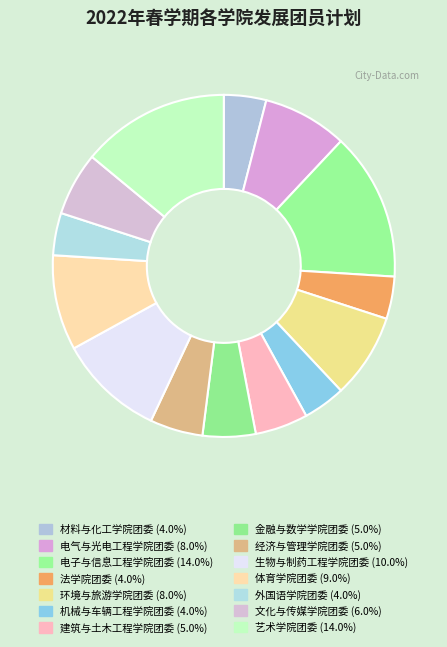

The 机械与车辆工程学院团委 slice represents 4% of the pie. True or false?

True